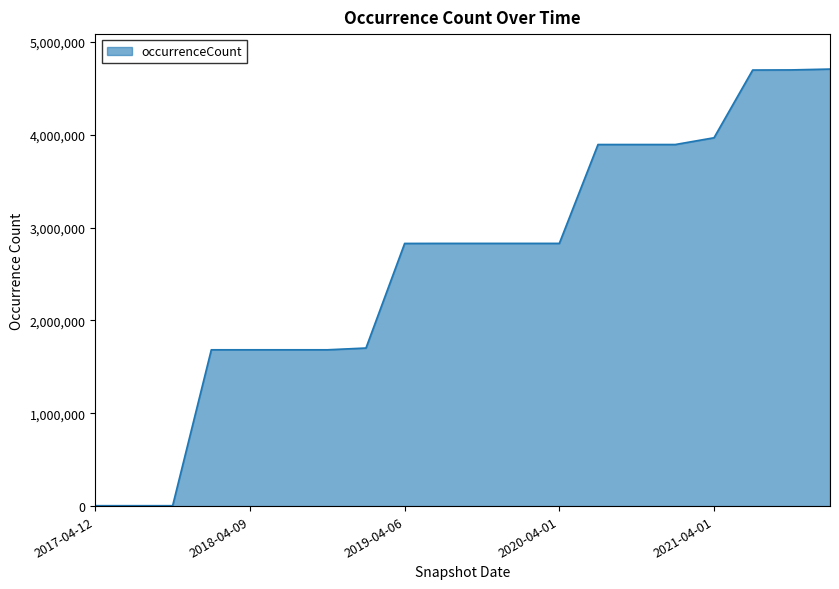

What is the sum of all values?

52369469